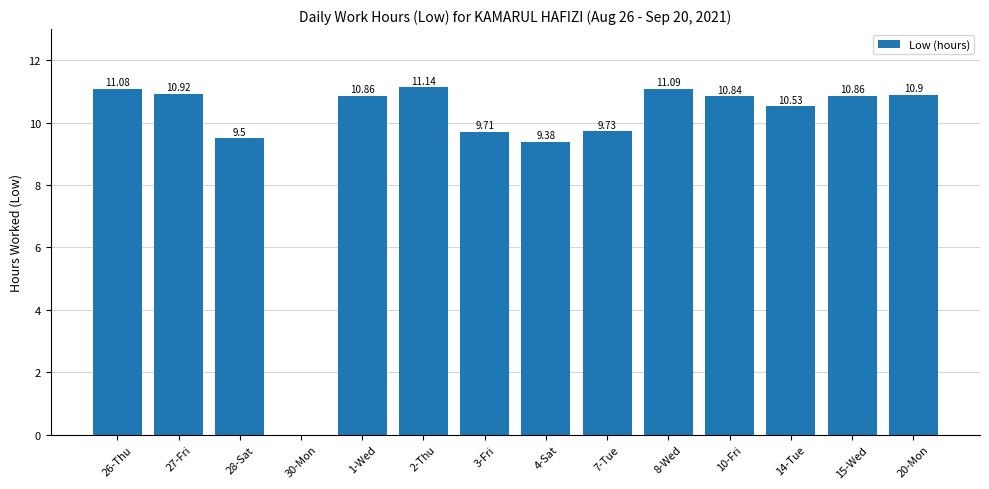

What is the sum of all values?

136.5